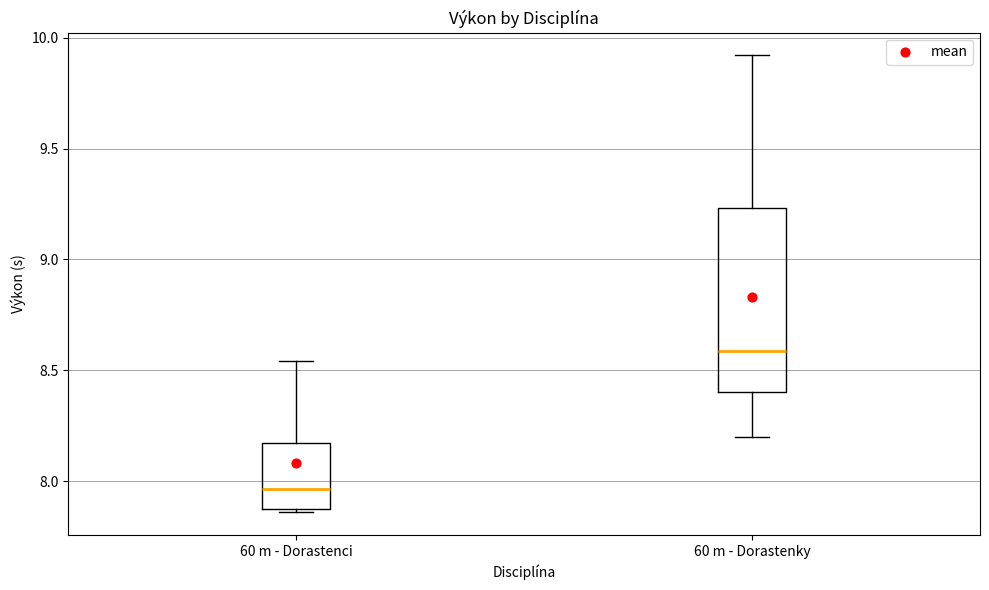

Reading left to right, read every box against the y-axis: the position of its median line, the range the box covers, and the ends of its whiskers. The values are not printed on the chart, so give them approximately, as read against the axis.

60 m - Dorastenci: median 7.95, box 7.90 to 8.15, whiskers 7.85 to 8.55
60 m - Dorastenky: median 8.60, box 8.40 to 9.25, whiskers 8.20 to 9.90